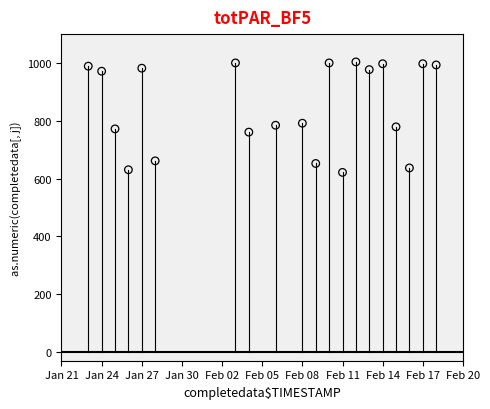

What is the range of Y values (max minus min)?

382.2